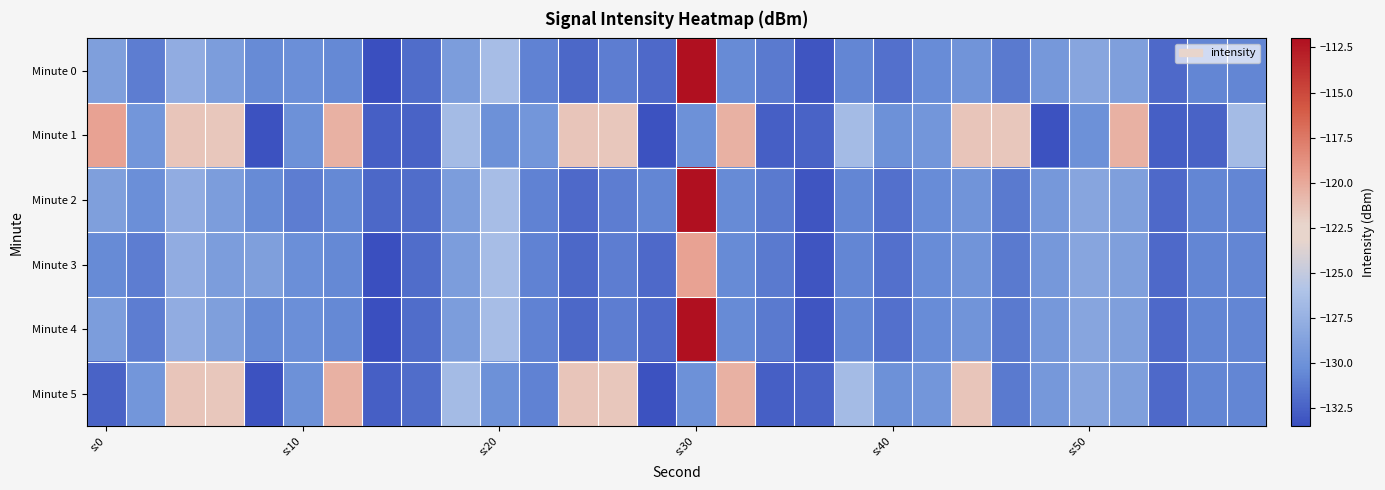

What is the maximum value shown in the chart?

-112.0